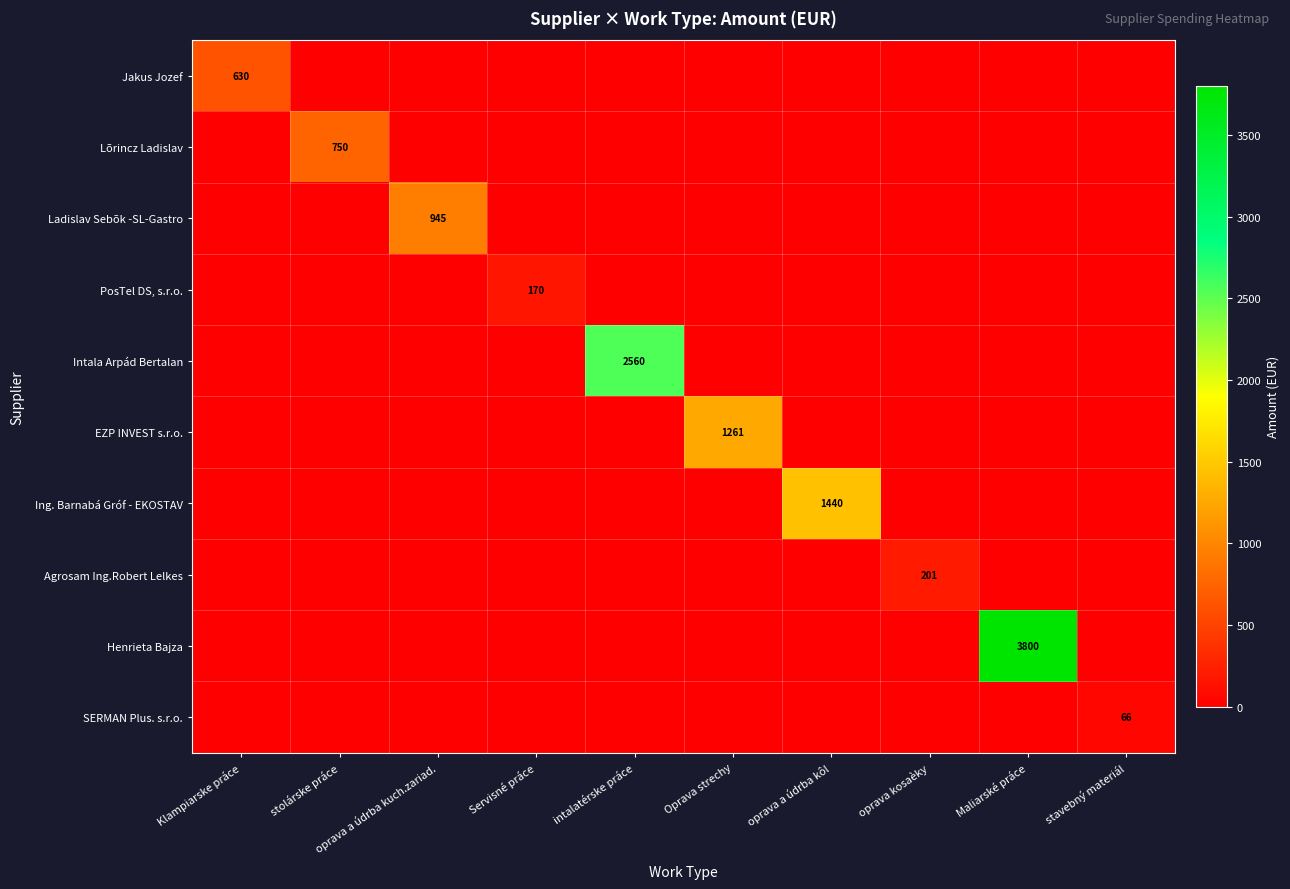

True or false: Intala Arpád Bertalan has a value of 1725.6 at Servisné práce.

False